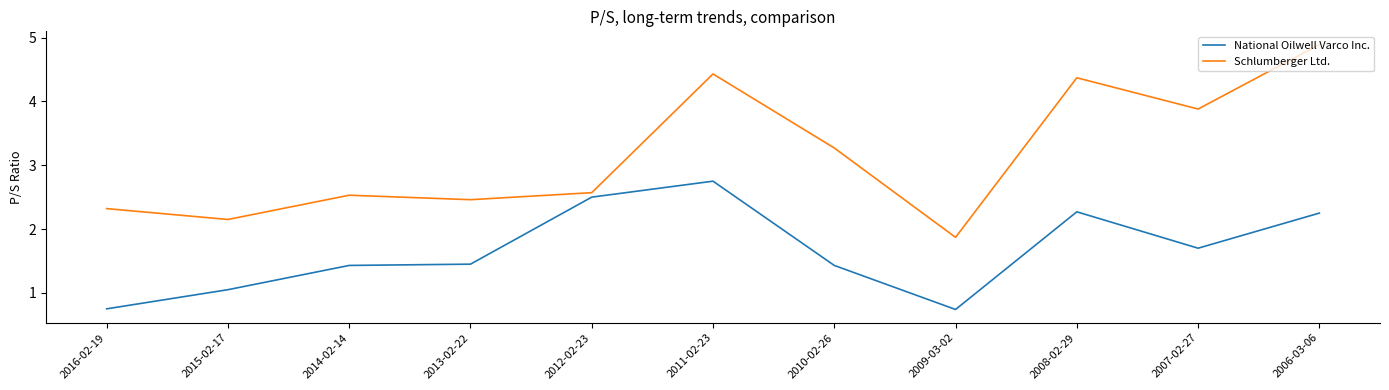

What is the difference between the maximum and minimum values in the Schlumberger Ltd. series?

3.0